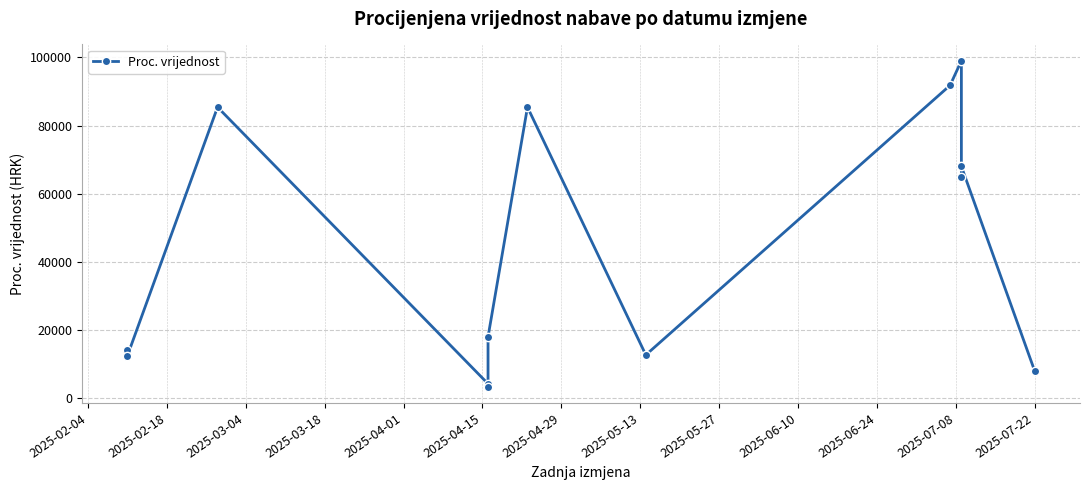

The chart shows a value of 28262.6 at 2025-04-15. True or false?

False